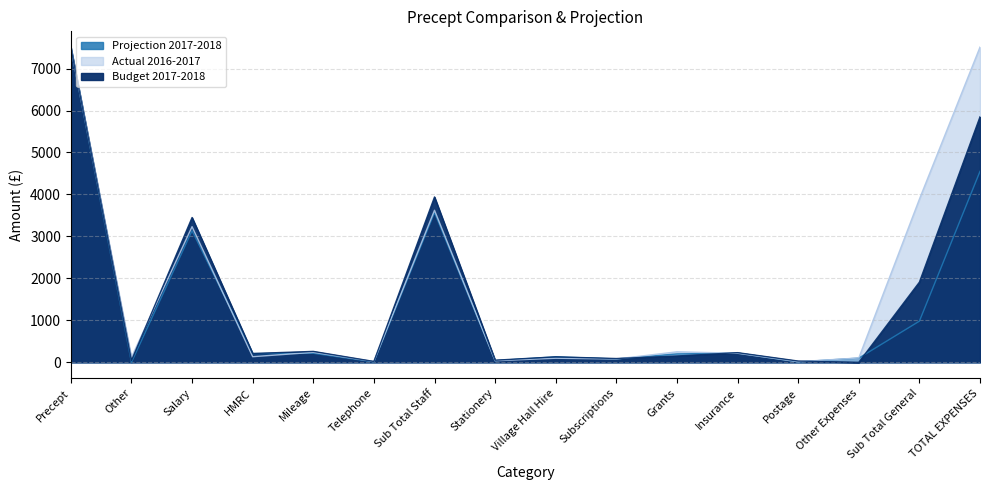

Where does the Budget 2017-2018 series first go above 210?

Precept